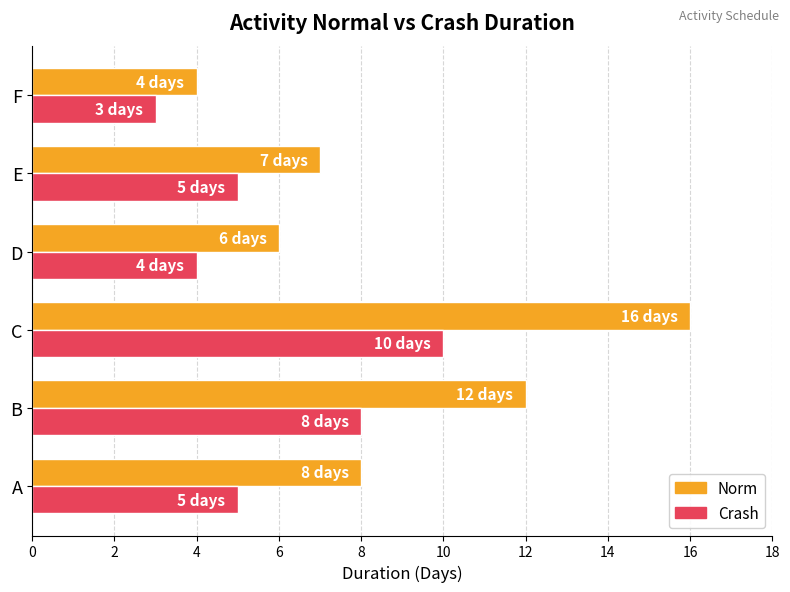

What is the difference between the highest and lowest values at B?

4